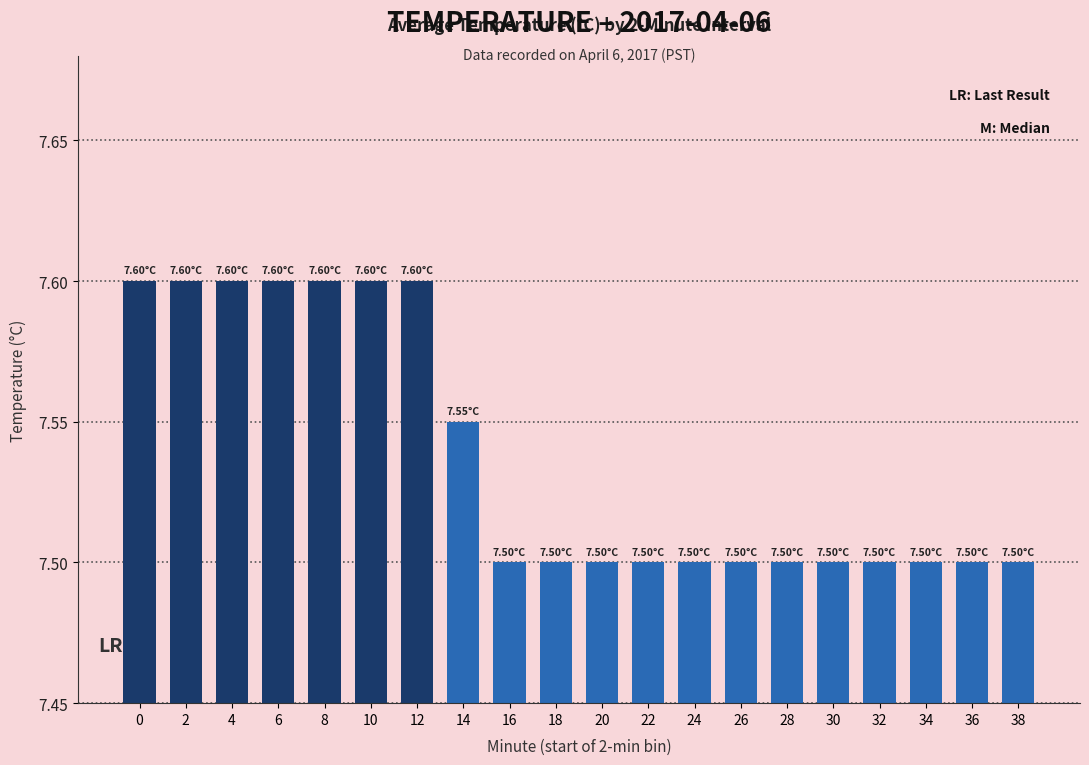

Approximately how many times larger is the value at 32 compared to 10?

1.0